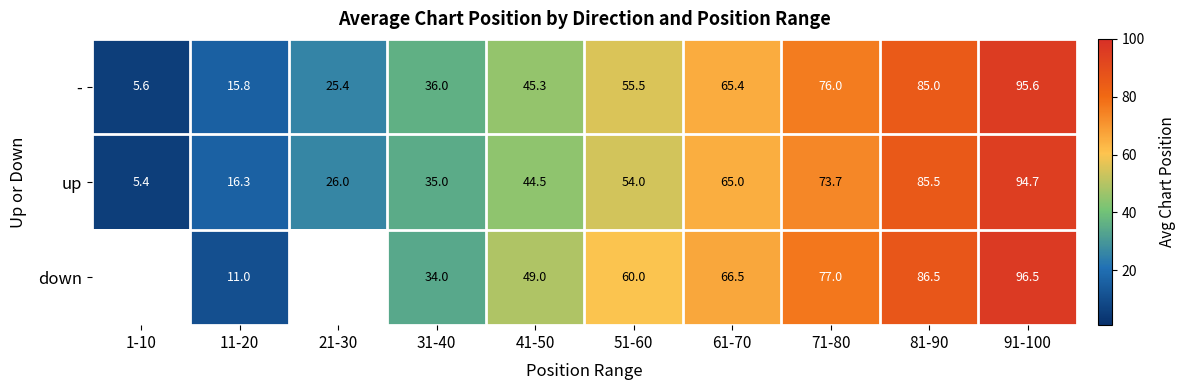

At which label is up closest to 50?

51-60